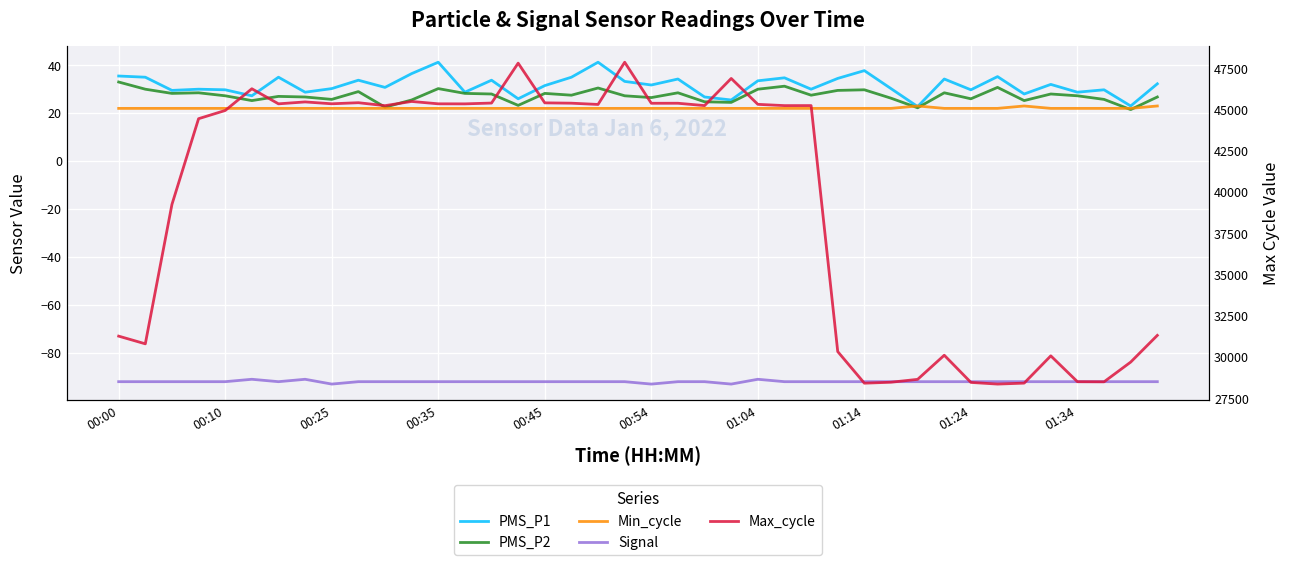

What is the approximate value of Max_cycle at 14?

45391.0